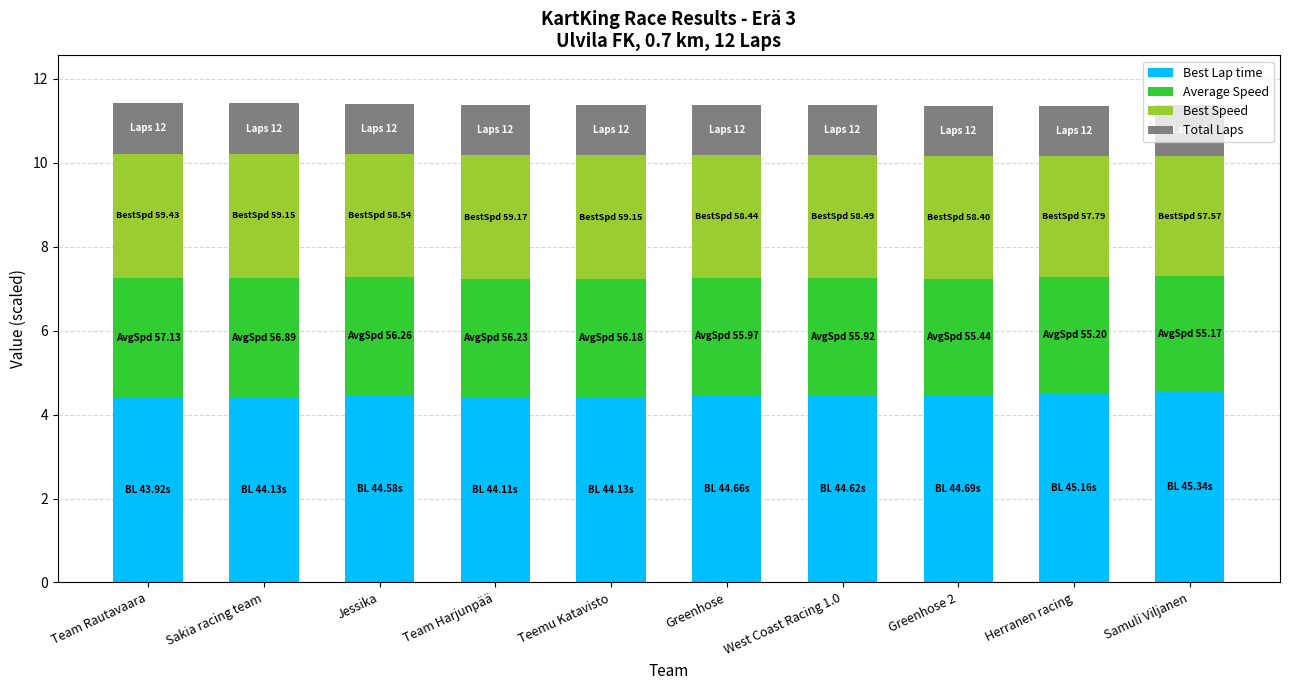

What is the total value across all series at Sakia racing team?

11.4